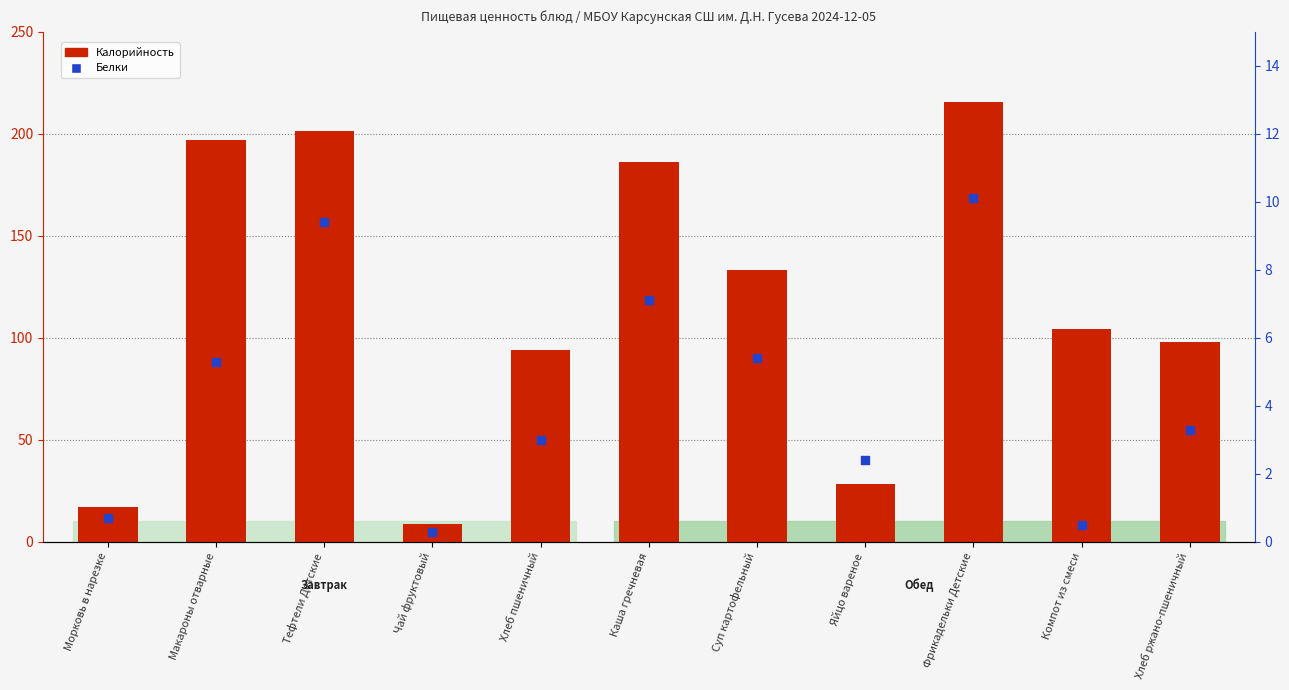

Is the value of Белки at Фрикадельки Детские greater than the value of Калорийность at Тефтели Детские?

No